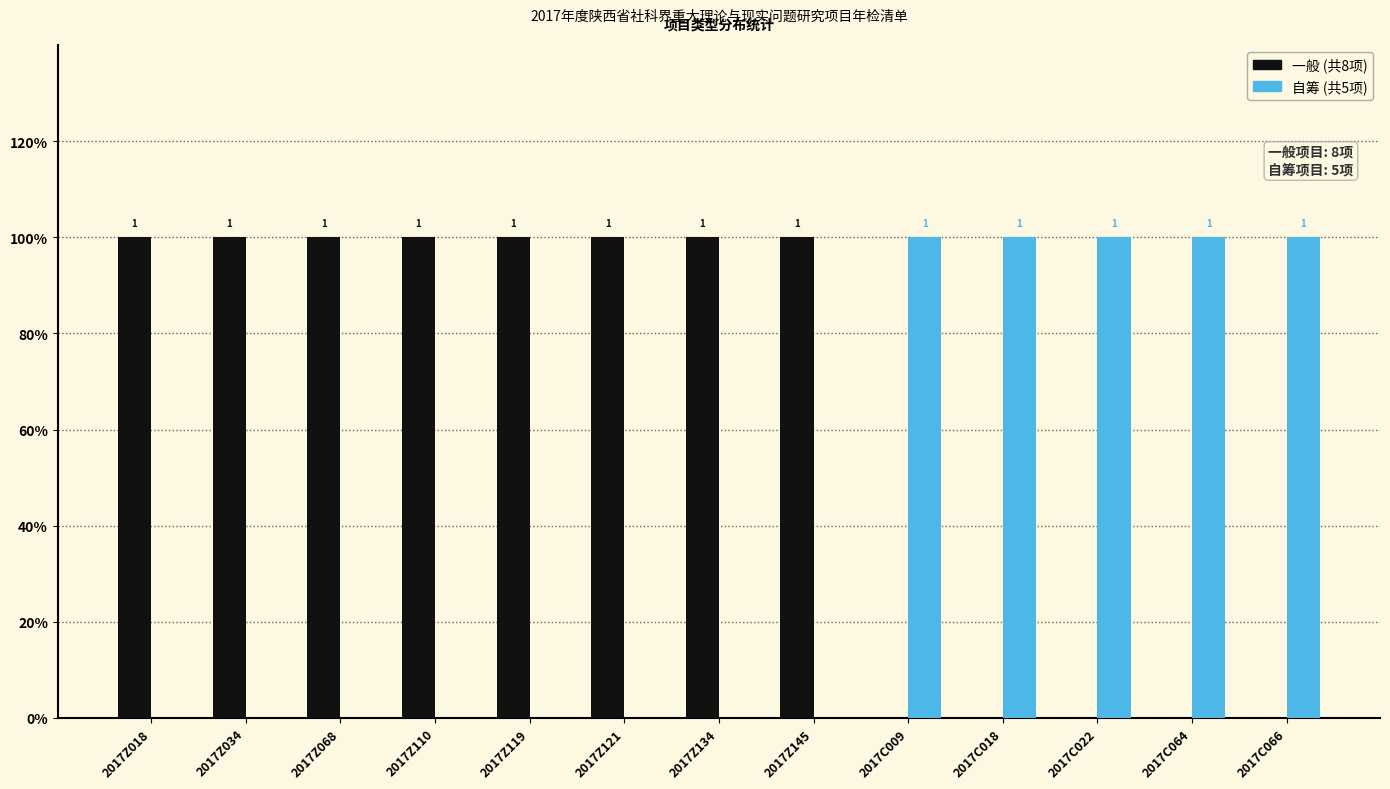

Does the chart contain stacked bars?

No